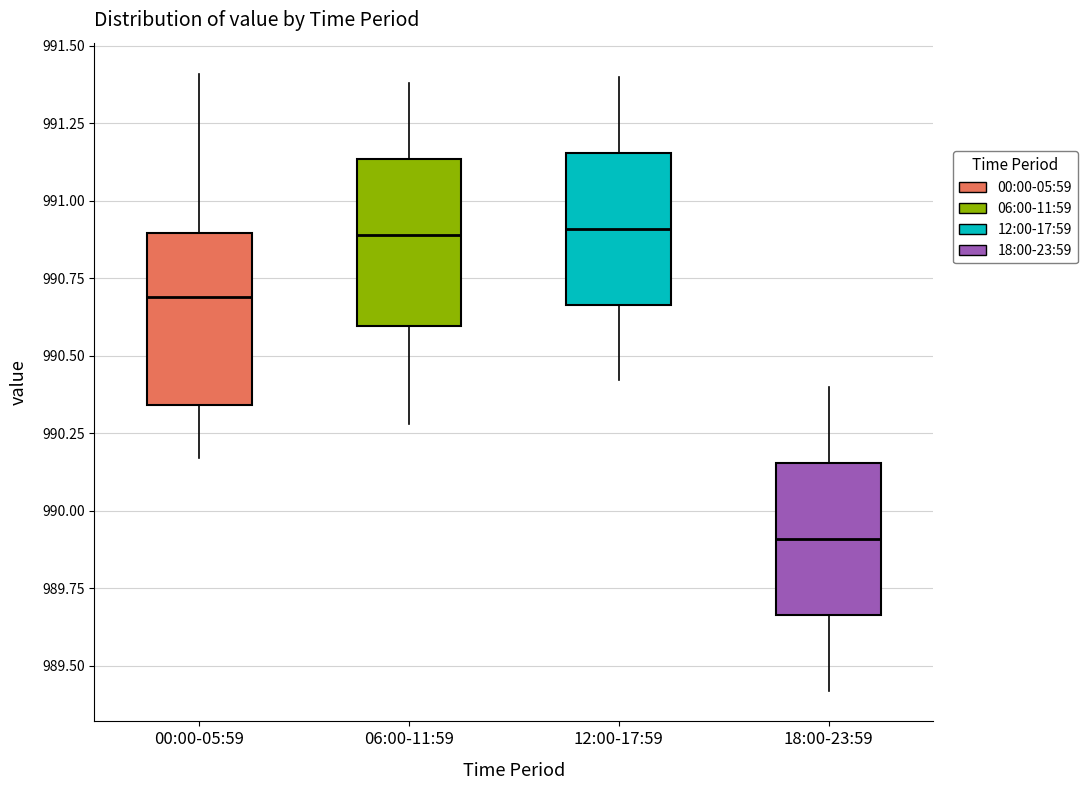

Reading left to right, transcribe this box plot: for each box, give where its median line is, the range the box spans, and where its two whiskers end, as read against the y-axis. The values are not printed on the chart, so give them approximately, as read against the axis.

00:00-05:59: median 990.70, box 990.35 to 990.90, whiskers 990.15 to 991.40
06:00-11:59: median 990.90, box 990.60 to 991.15, whiskers 990.30 to 991.40
12:00-17:59: median 990.90, box 990.65 to 991.15, whiskers 990.40 to 991.40
18:00-23:59: median 989.90, box 989.65 to 990.15, whiskers 989.40 to 990.40